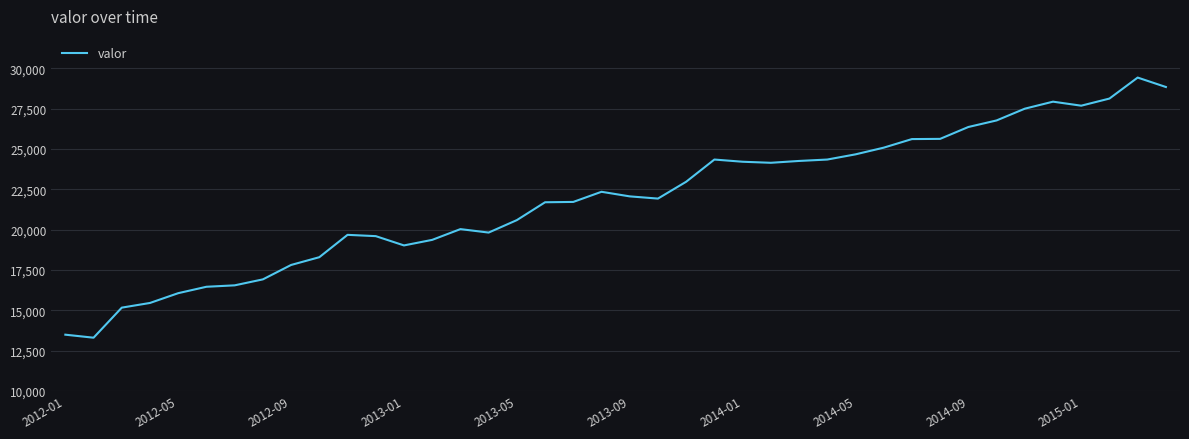

How many values are below 22056?

20